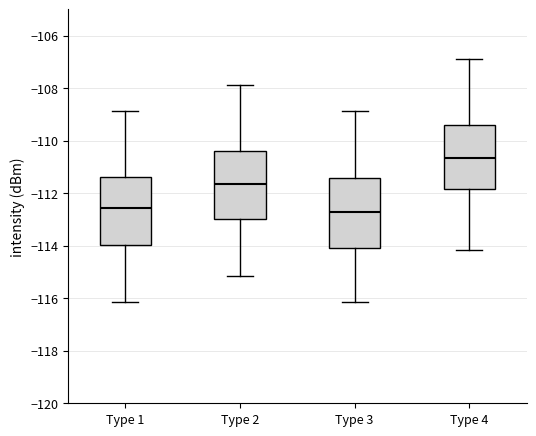

Reading left to right, transcribe this box plot: for each box, give where its median line is, the range the box spans, and where its two whiskers end, as read against the y-axis. The values are not printed on the chart, so give them approximately, as read against the axis.

Type 1: median -112.6, box -114.0 to -111.4, whiskers -116.2 to -108.8
Type 2: median -111.6, box -113.0 to -110.4, whiskers -115.2 to -107.8
Type 3: median -112.8, box -114.0 to -111.4, whiskers -116.2 to -108.8
Type 4: median -110.6, box -111.8 to -109.4, whiskers -114.2 to -106.8